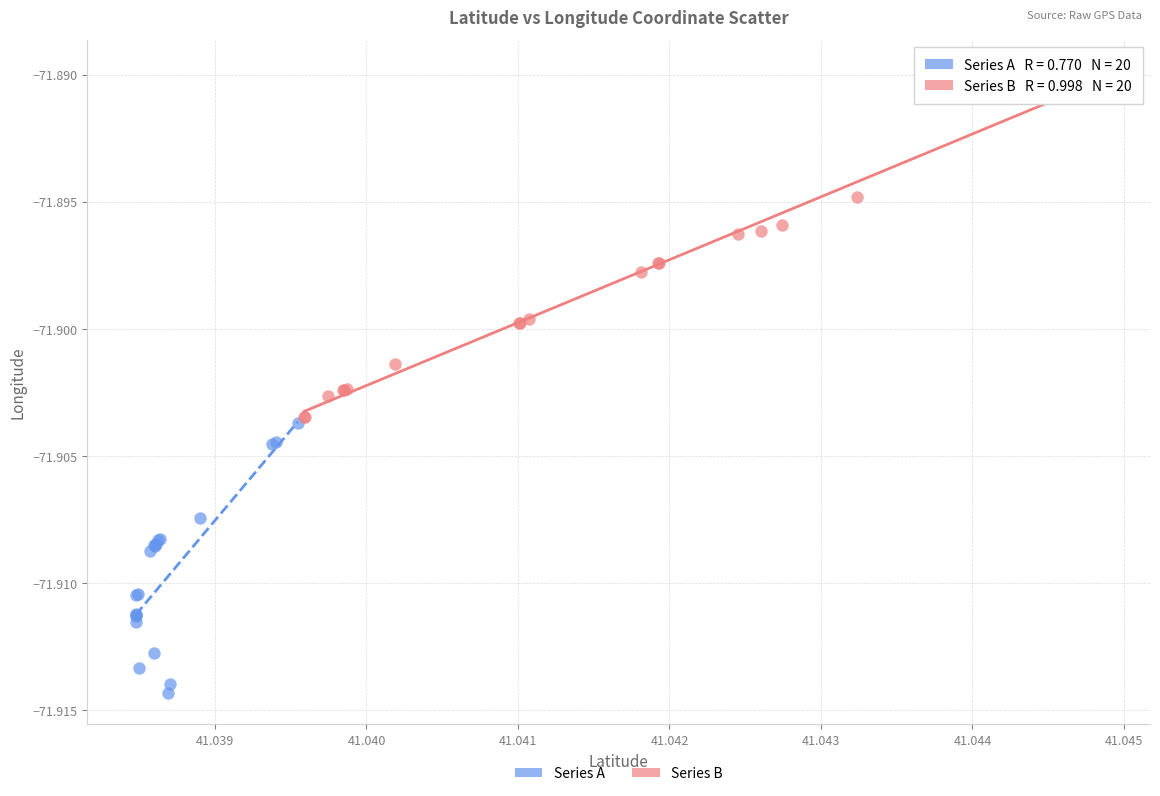

Which series contains the lowest Y value?

Series A